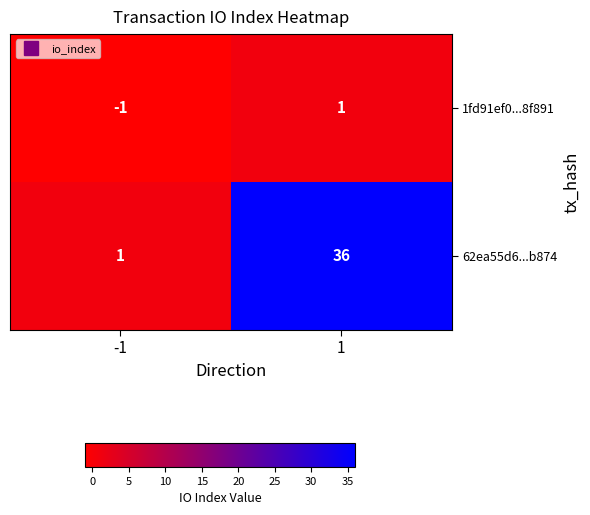

Reading left to right, list all the values displayed in this chart.

1fd91ef0...8f891: -1=-1	1=1
62ea55d6...b874: -1=1	1=36